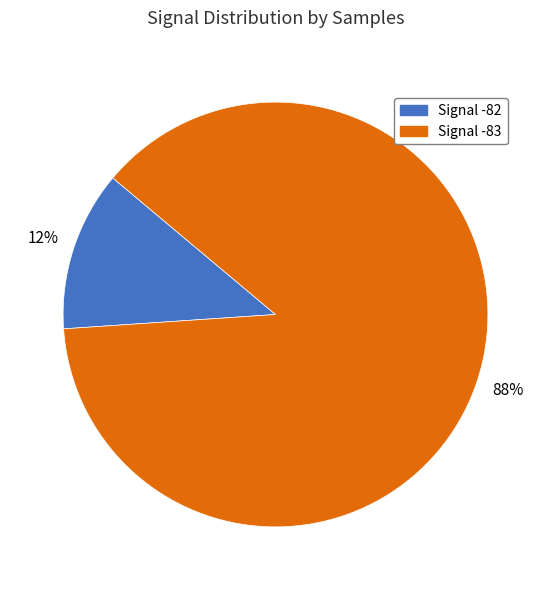

To the nearest percent, what is the average slice percentage?

50%